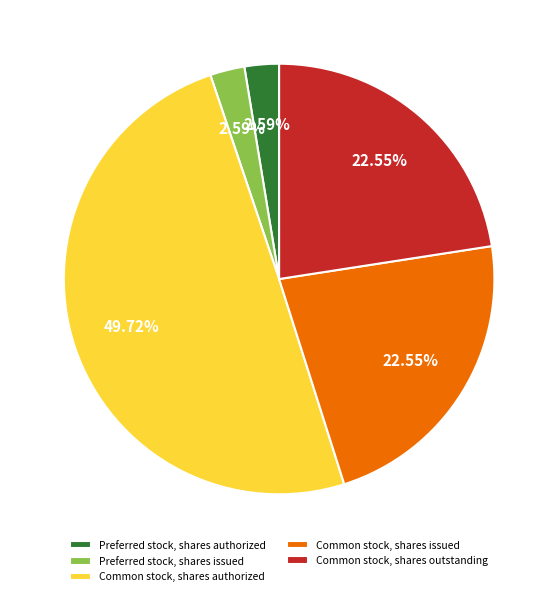

Which slice is the largest?

Common stock, shares authorized